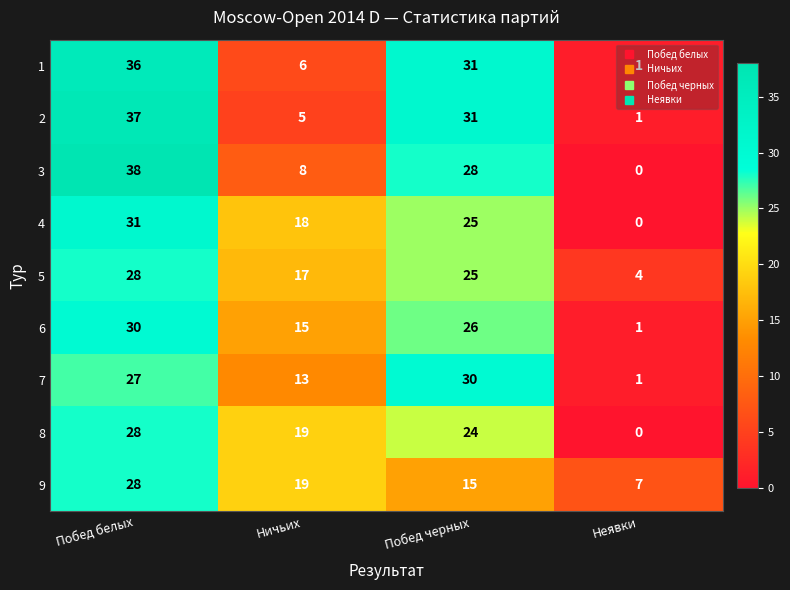

How many categories are shown in the chart?

4